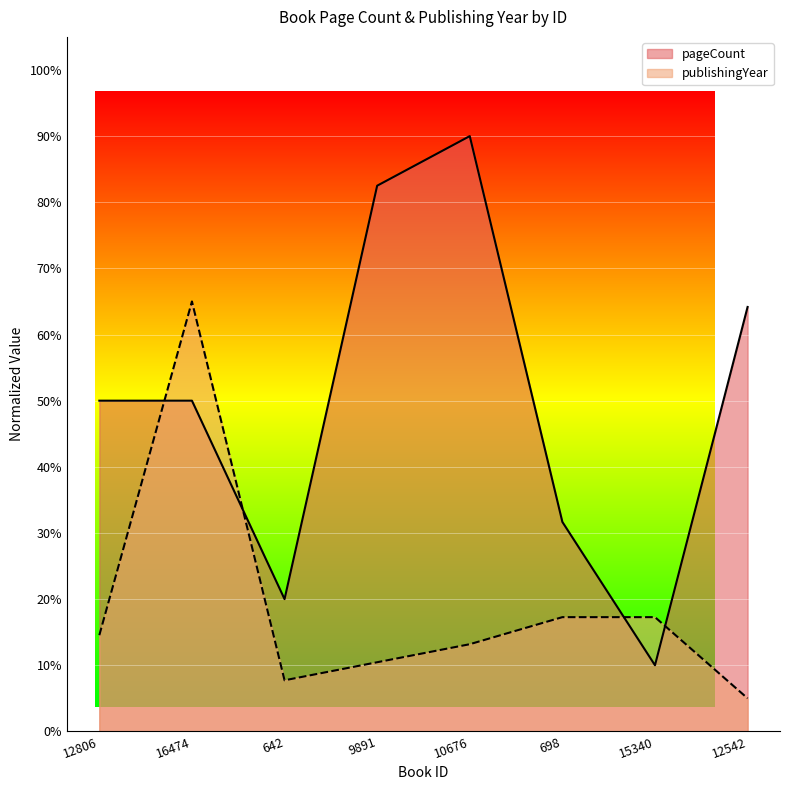

Does the chart display data point markers on the line(s)?

No